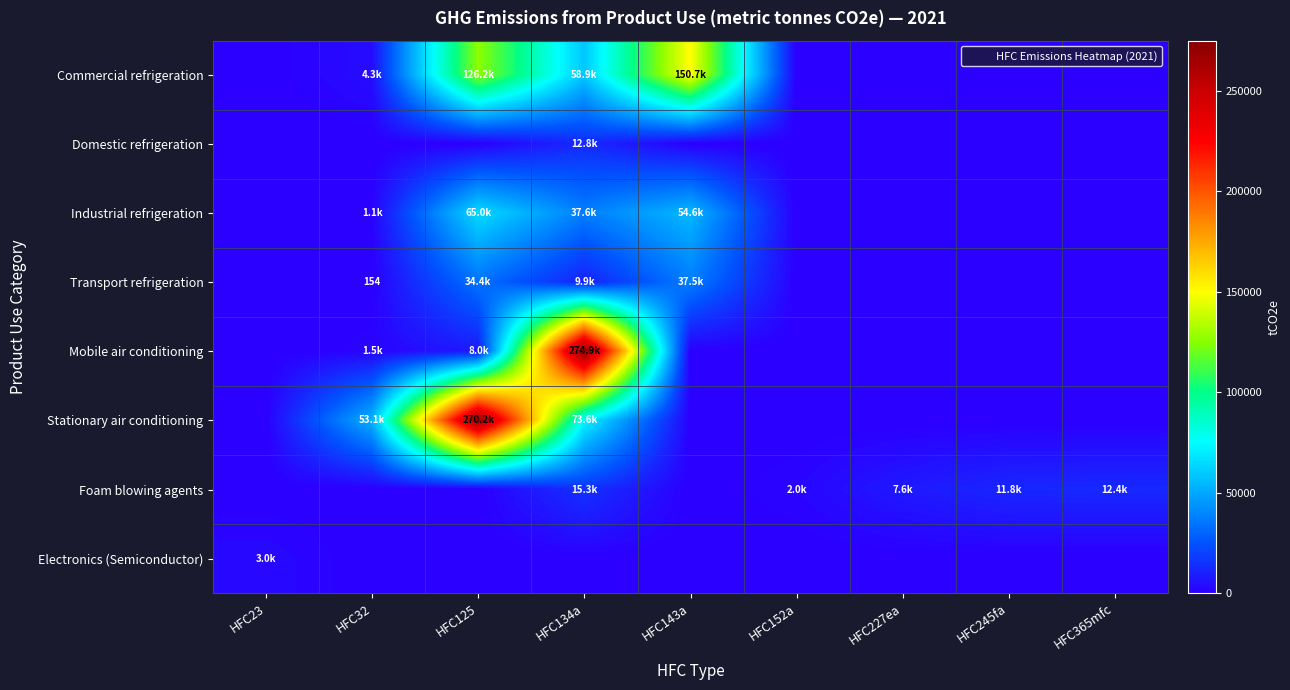

At which category is the sum across all series the highest?

HFC125